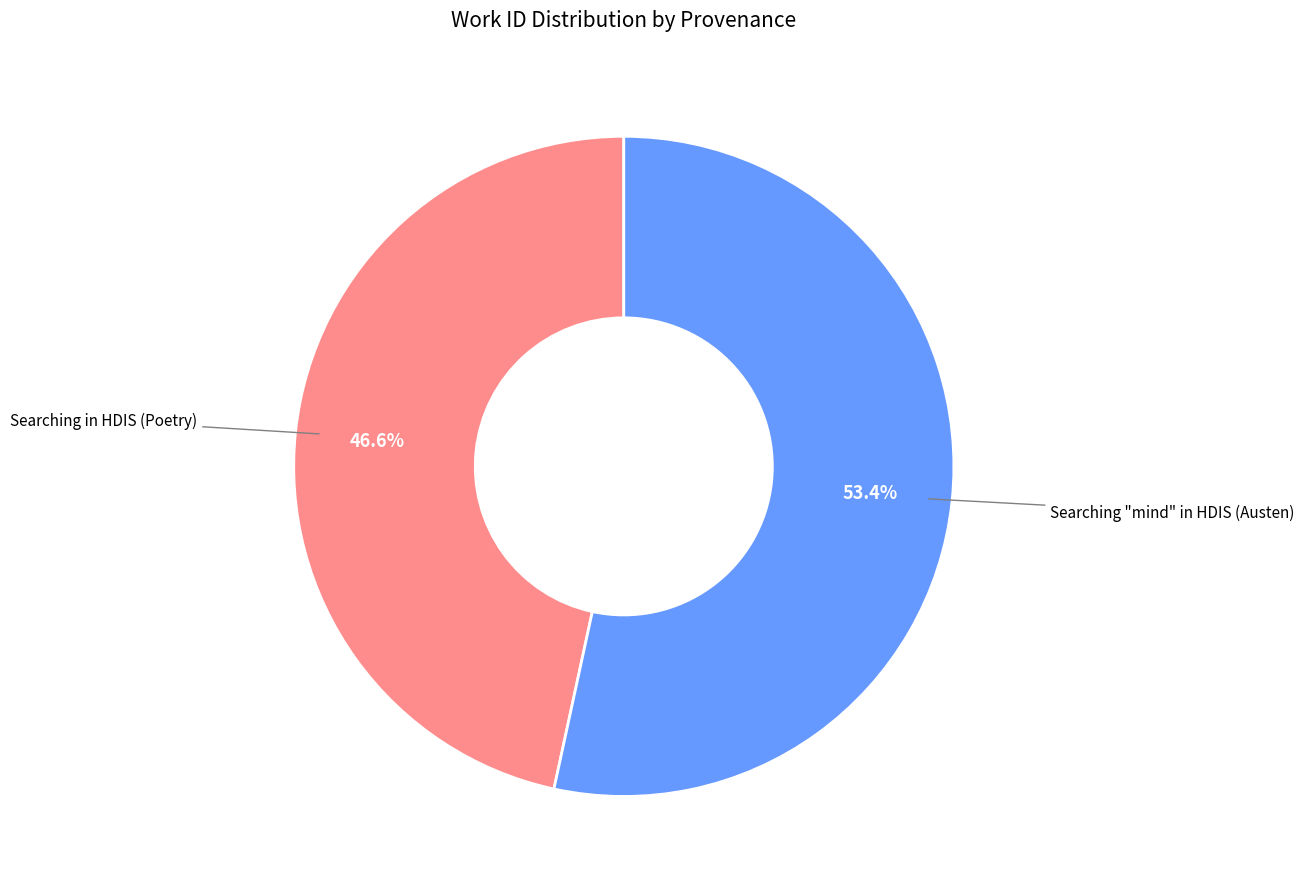

How many slices are in this pie chart?

2